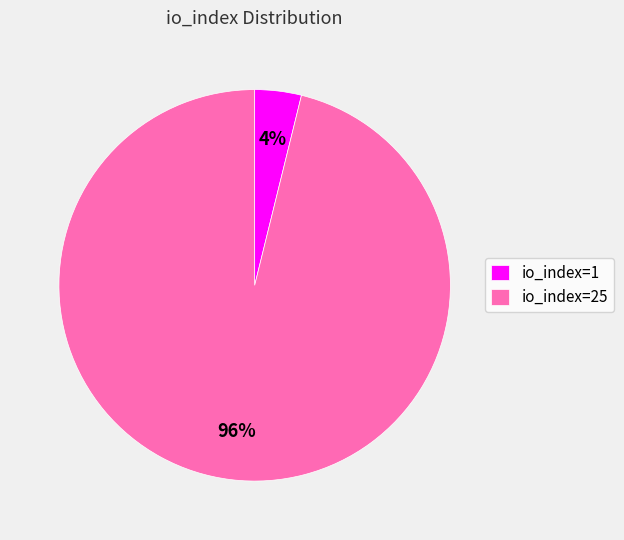

The io_index=1 slice represents 4% of the pie. True or false?

True